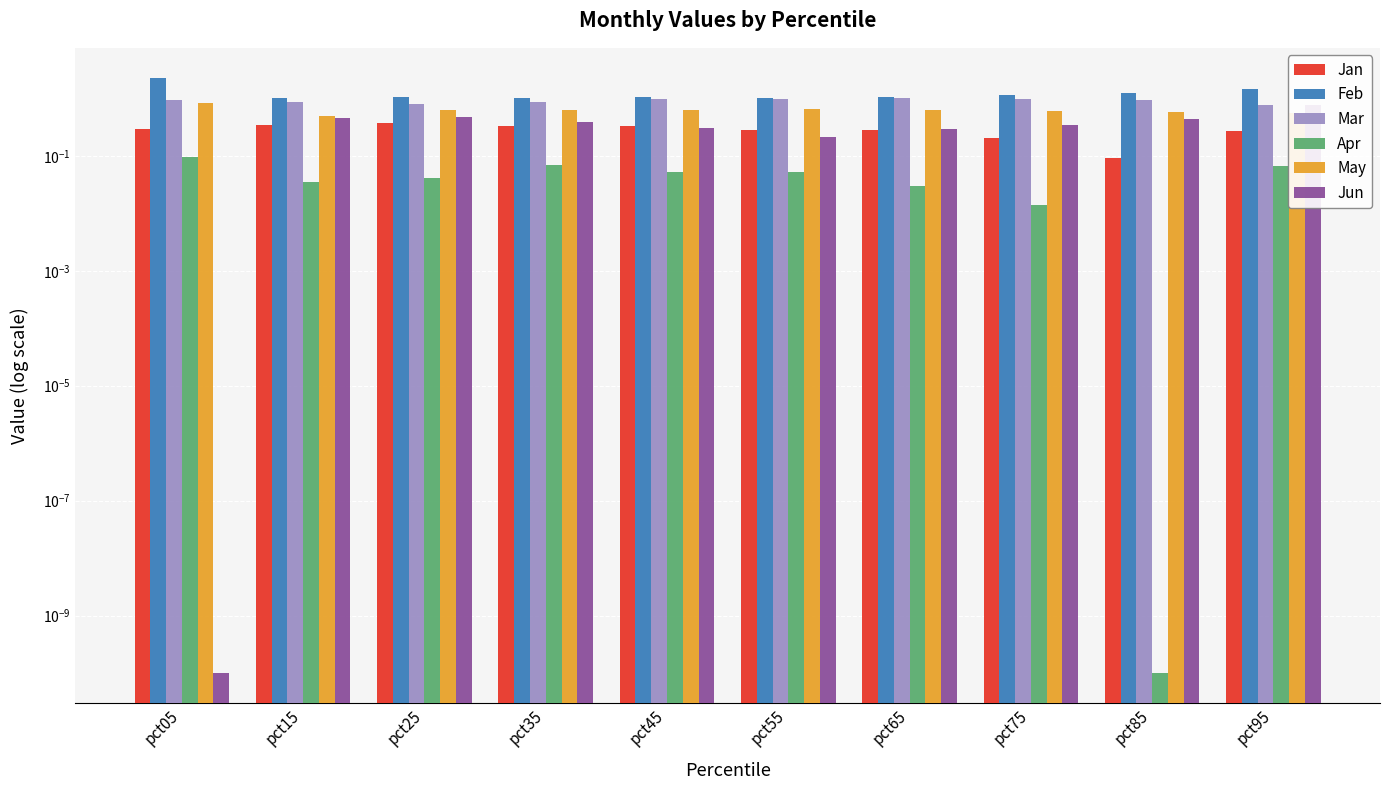

Which series has the largest total across all categories?

Feb